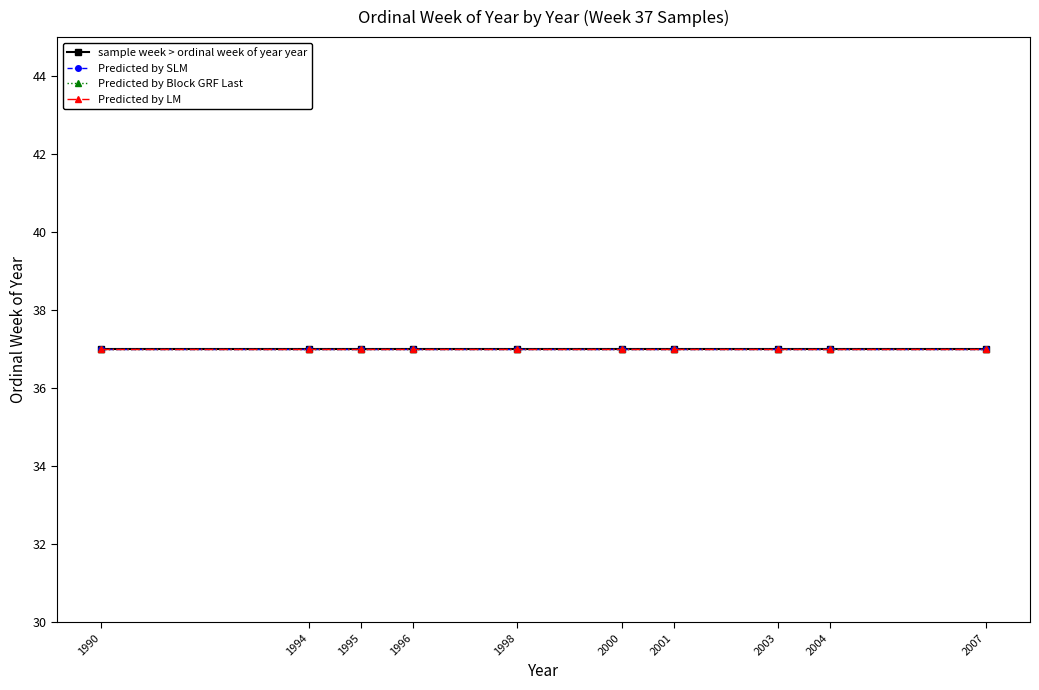

True or false: the data shows 1990 at 37.

True